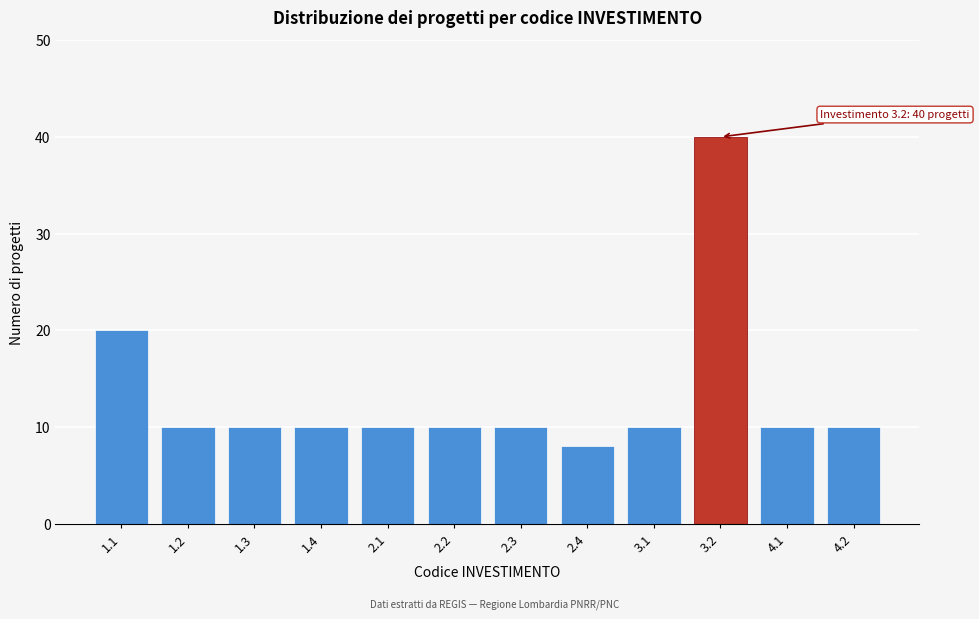

Reading right to left, transcribe all the data shown in this chart.

4.2=10	4.1=10	3.2=40	3.1=10	2.4=8	2.3=10	2.2=10	2.1=10	1.4=10	1.3=10	1.2=10	1.1=20